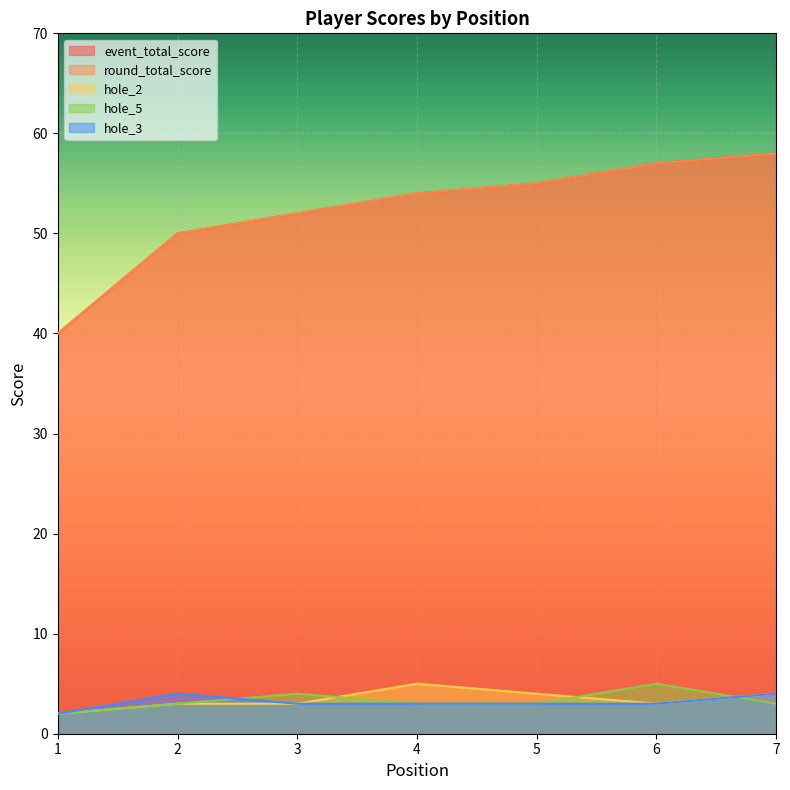

Which category has the lowest value in the event_total_score series?

1